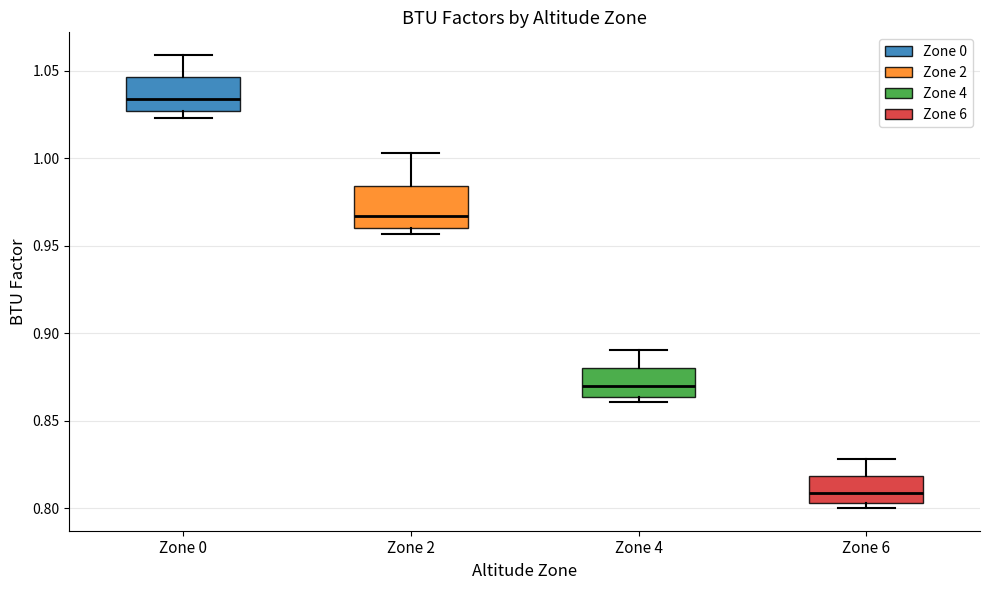

Reading left to right, read every box against the y-axis: the position of its median line, the range the box covers, and the ends of its whiskers. The values are not printed on the chart, so give them approximately, as read against the axis.

Zone 0: median 1.035, box 1.025 to 1.045, whiskers 1.025 (just below the box's lower edge) to 1.060
Zone 2: median 0.965, box 0.960 to 0.985, whiskers 0.955 to 1.005
Zone 4: median 0.870, box 0.865 to 0.880, whiskers 0.860 to 0.890
Zone 6: median 0.810, box 0.805 to 0.820, whiskers 0.800 to 0.830